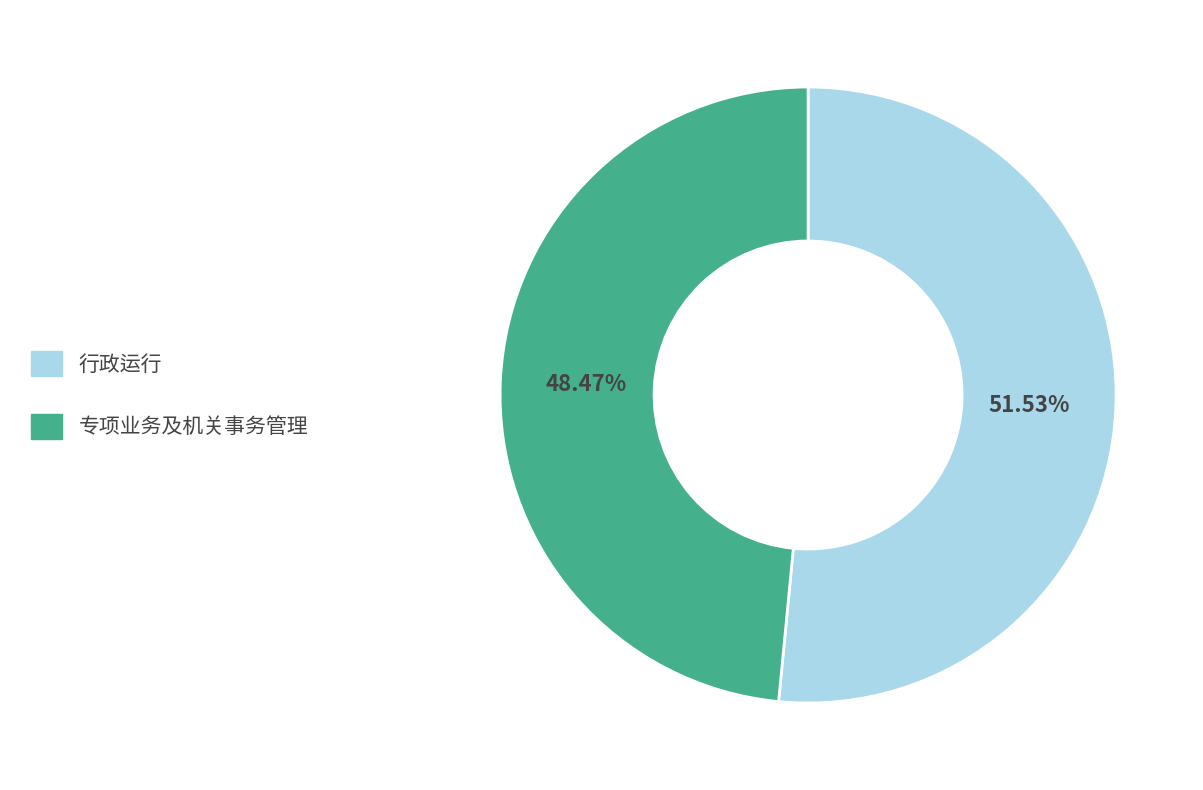

Which slice is the largest?

行政运行